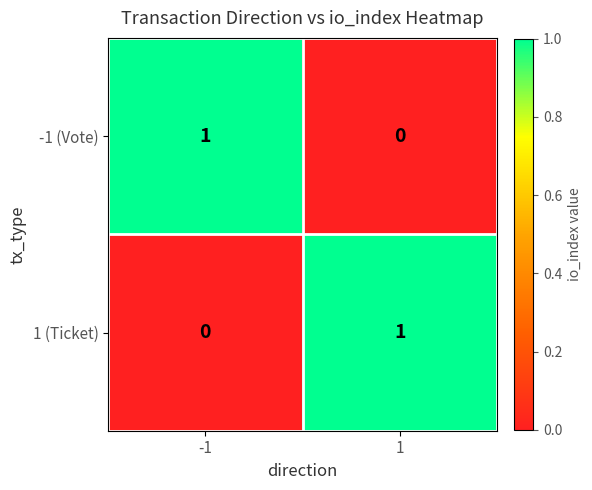

Reading left to right, extract all data points from this chart.

-1 (Vote): -1=1	1=0
1 (Ticket): -1=0	1=1